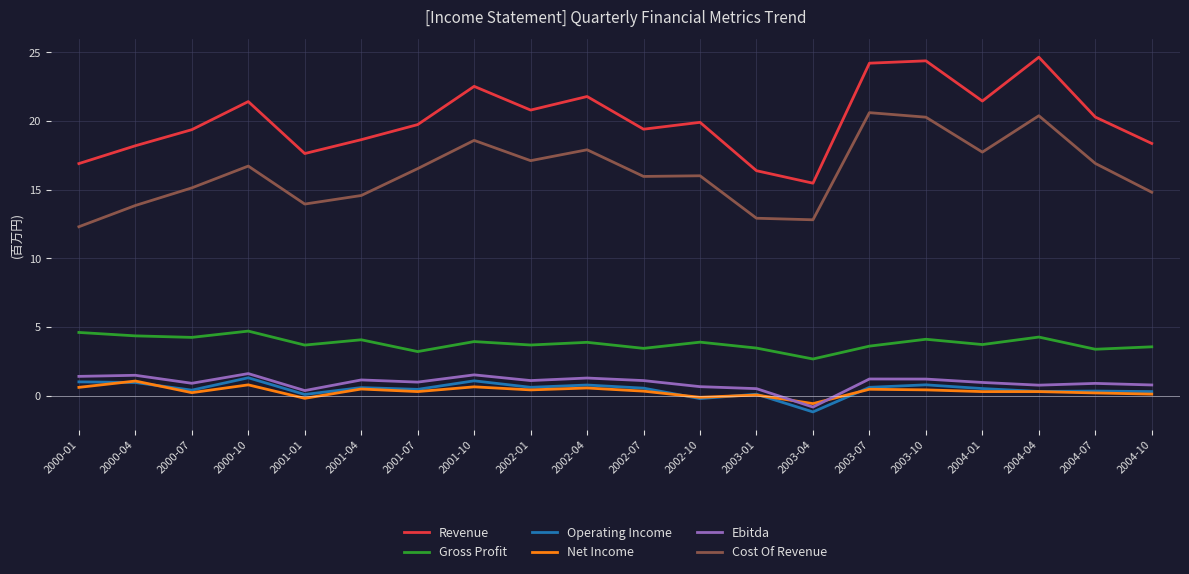

What is the difference between the Ebitda values at 2001-07 and 2002-10?

0.3